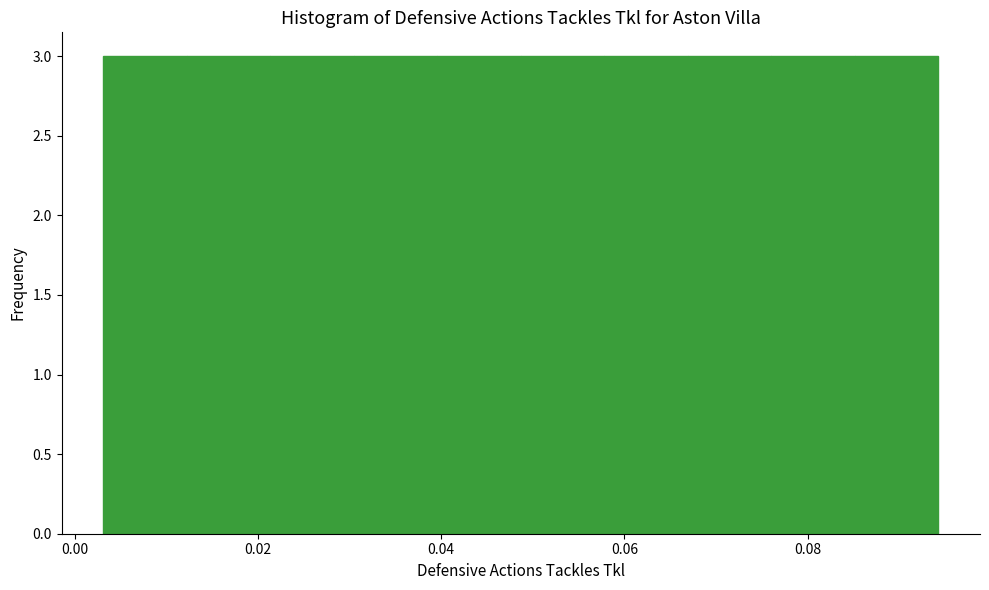

Reading left to right, transcribe this chart: for each bar, give the range it covers on the x-axis and its height. Neither the bar edges nor the heights are printed on the chart, so give them approximately, as read against the axes.

0.004 to 0.012: 3
0.012 to 0.022: 3
0.022 to 0.030: 3
0.030 to 0.040: 3
0.040 to 0.048: 3
0.048 to 0.058: 3
0.058 to 0.066: 3
0.066 to 0.076: 3
0.076 to 0.086: 3
0.086 to 0.094: 3